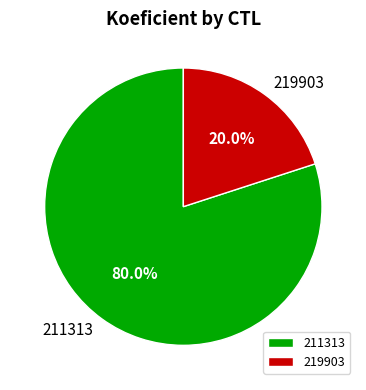

Is 211313 the majority of the pie?

Yes